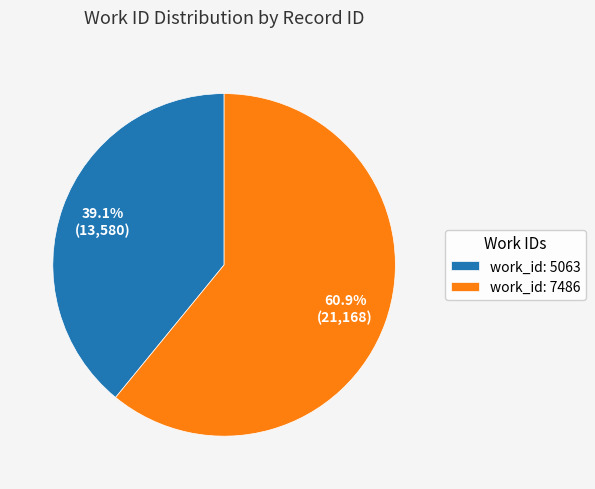

How many slices are in this pie chart?

2